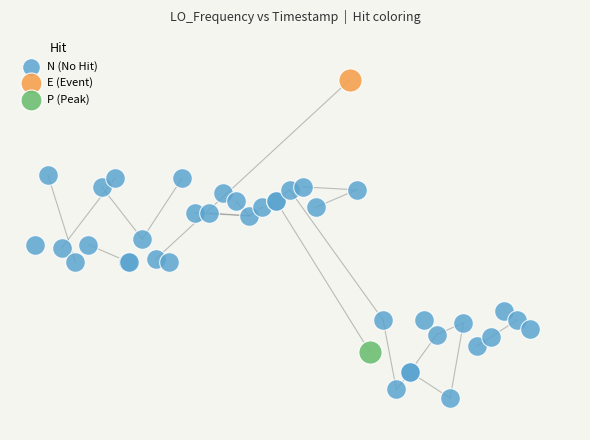

What are all the series names shown in the legend?

N (No Hit), E (Event), P (Peak)